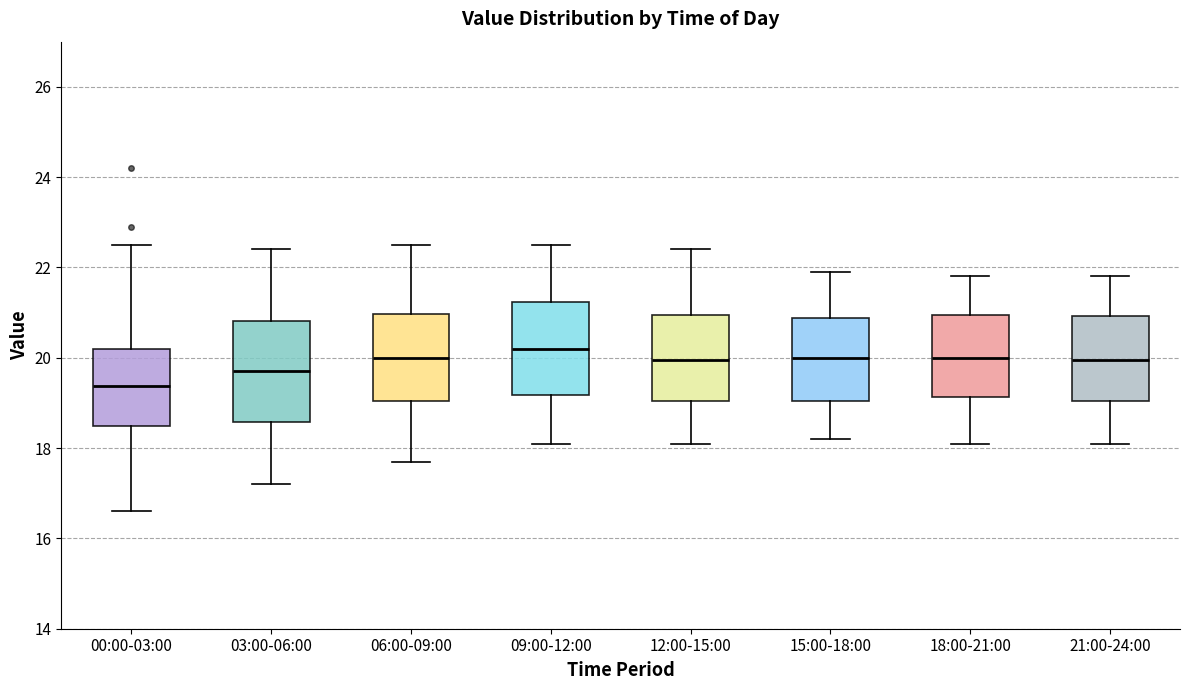

Reading left to right, read every box against the y-axis: the position of its median line, the range the box covers, and the ends of its whiskers. The values are not printed on the chart, so give them approximately, as read against the axis.

00:00-03:00: median 19.4, box 18.4 to 20.2, whiskers 16.6 to 22.6
03:00-06:00: median 19.8, box 18.6 to 20.8, whiskers 17.2 to 22.4
06:00-09:00: median 20.0, box 19.0 to 21.0, whiskers 17.8 to 22.6
09:00-12:00: median 20.2, box 19.2 to 21.2, whiskers 18.2 to 22.6
12:00-15:00: median 20.0, box 19.0 to 21.0, whiskers 18.2 to 22.4
15:00-18:00: median 20.0, box 19.0 to 20.8, whiskers 18.2 to 22.0
18:00-21:00: median 20.0, box 19.2 to 21.0, whiskers 18.2 to 21.8
21:00-24:00: median 20.0, box 19.0 to 21.0, whiskers 18.2 to 21.8